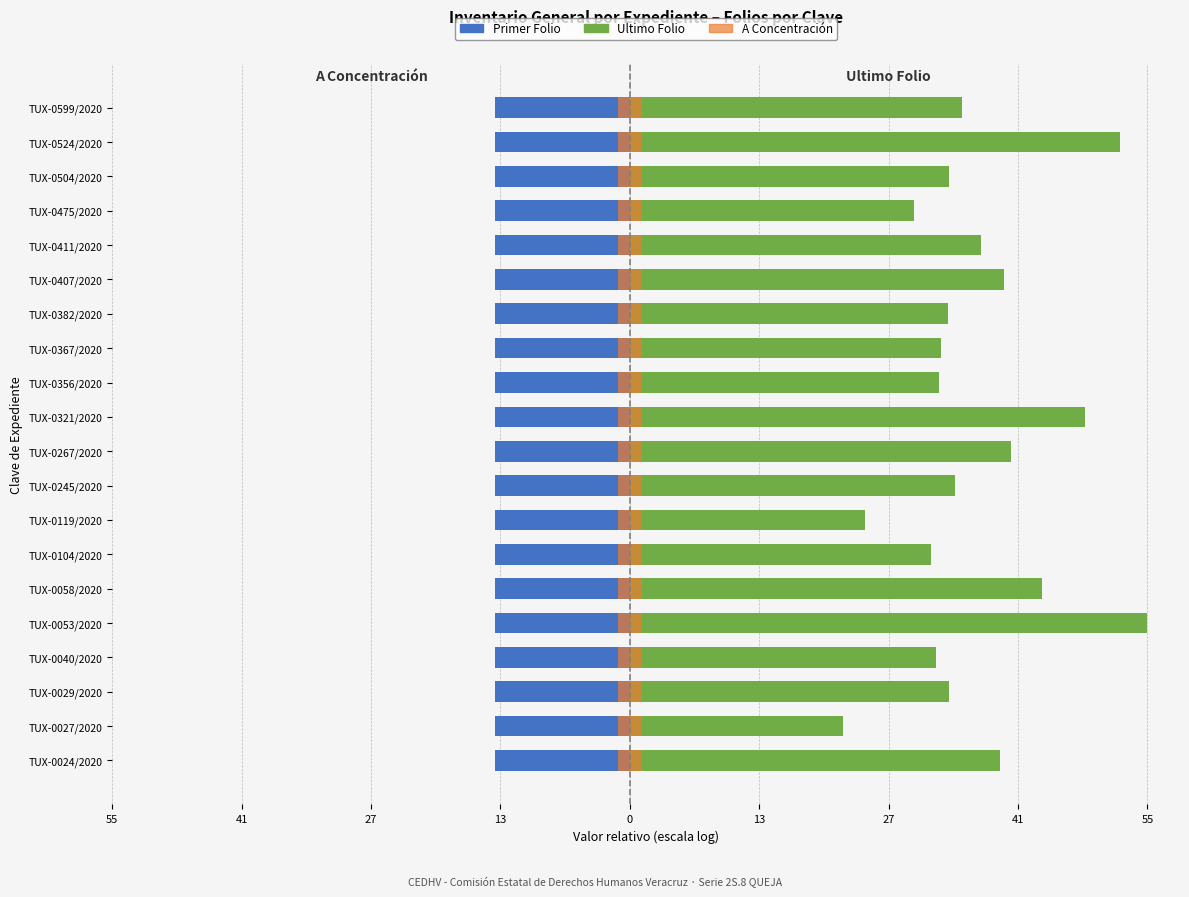

What is the highest value of the Primer Folio series?

0.6